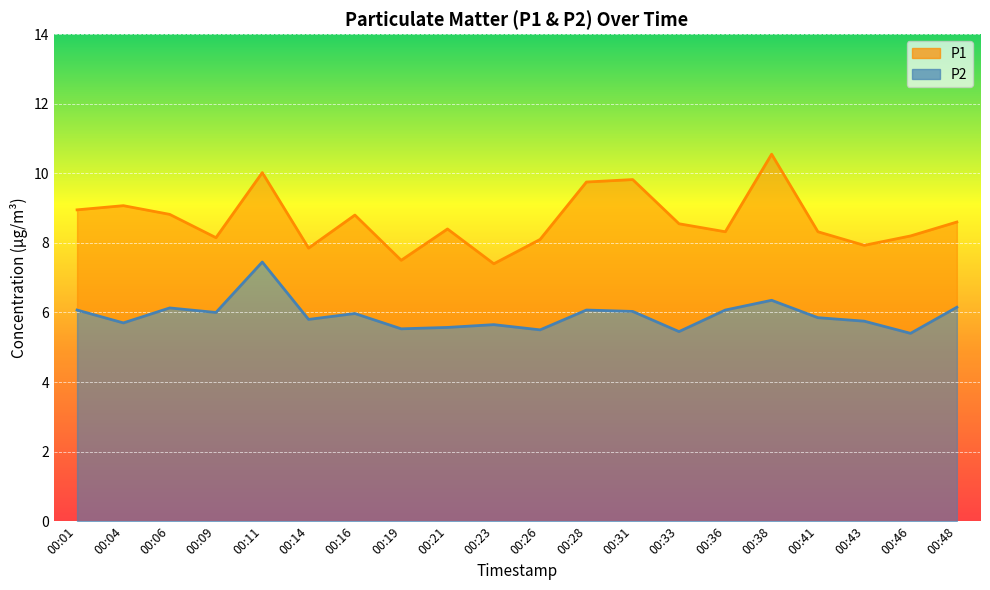

Read the P1 value at 00:41.

8.3